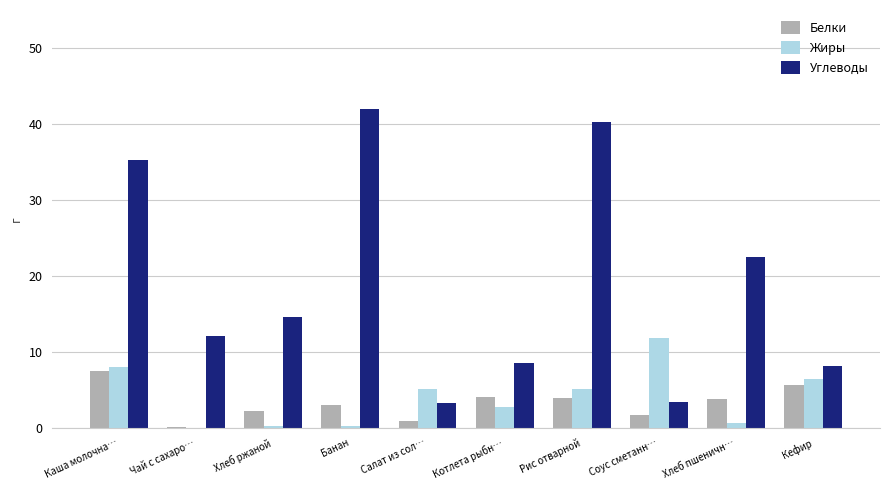

Is the value of Жиры at Чай с сахаро… greater than the value of Углеводы at Хлеб пшеничн…?

No